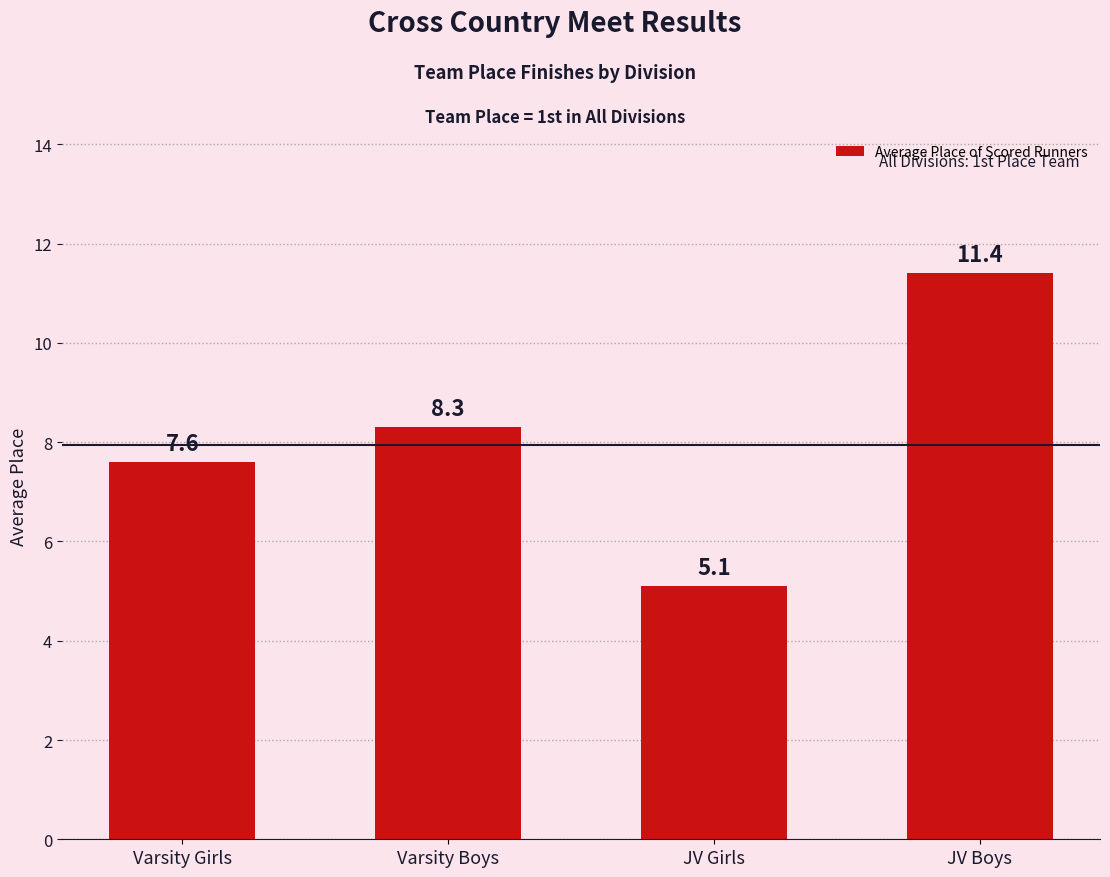

Reading left to right, list all the values displayed in this chart.

Varsity Girls=7.6	Varsity Boys=8.3	JV Girls=5.1	JV Boys=11.4